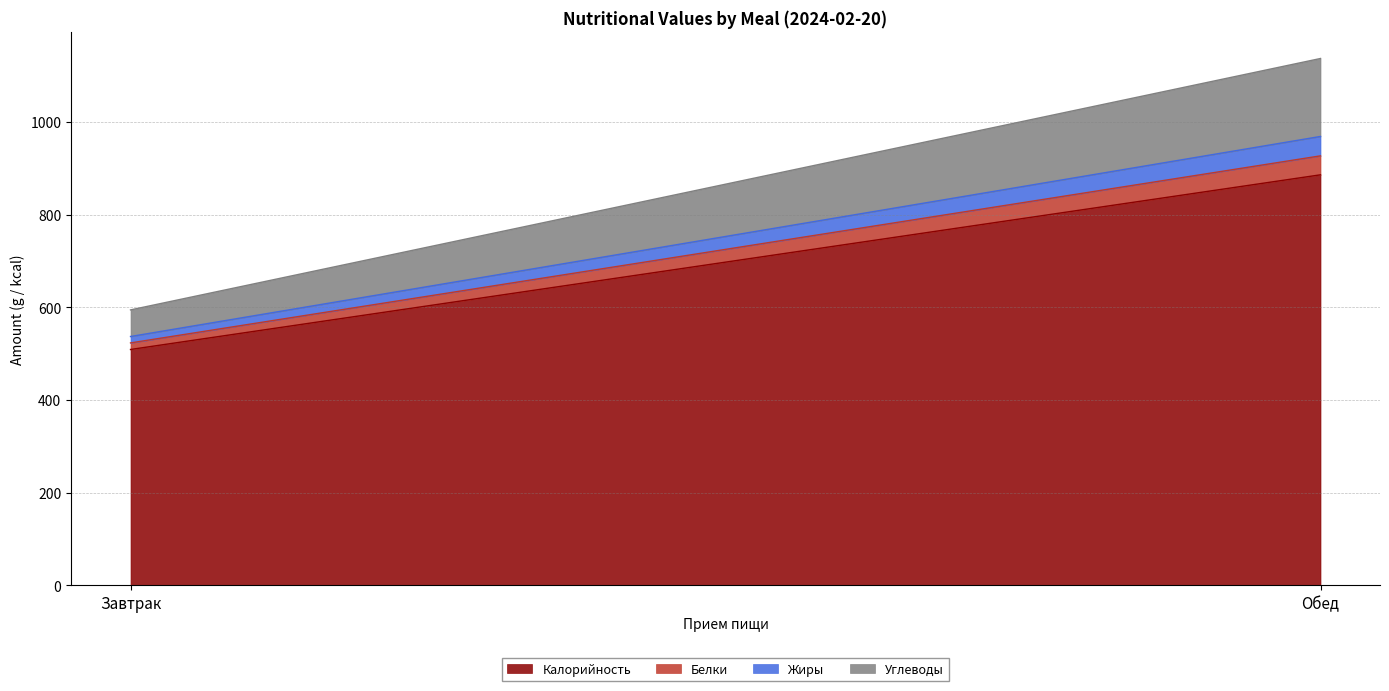

Rank the series by their maximum value, from highest to lowest.

Калорийность, Углеводы, Жиры, Белки